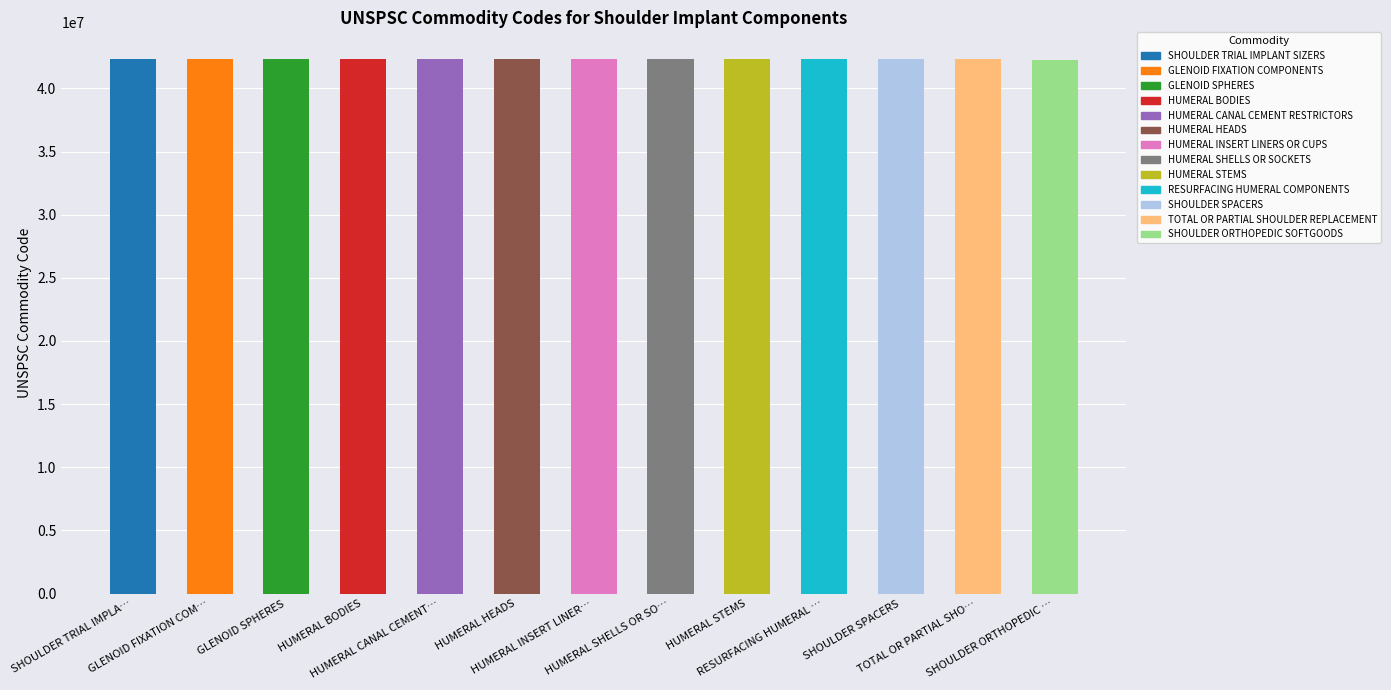

What is the smallest value displayed?

42241809